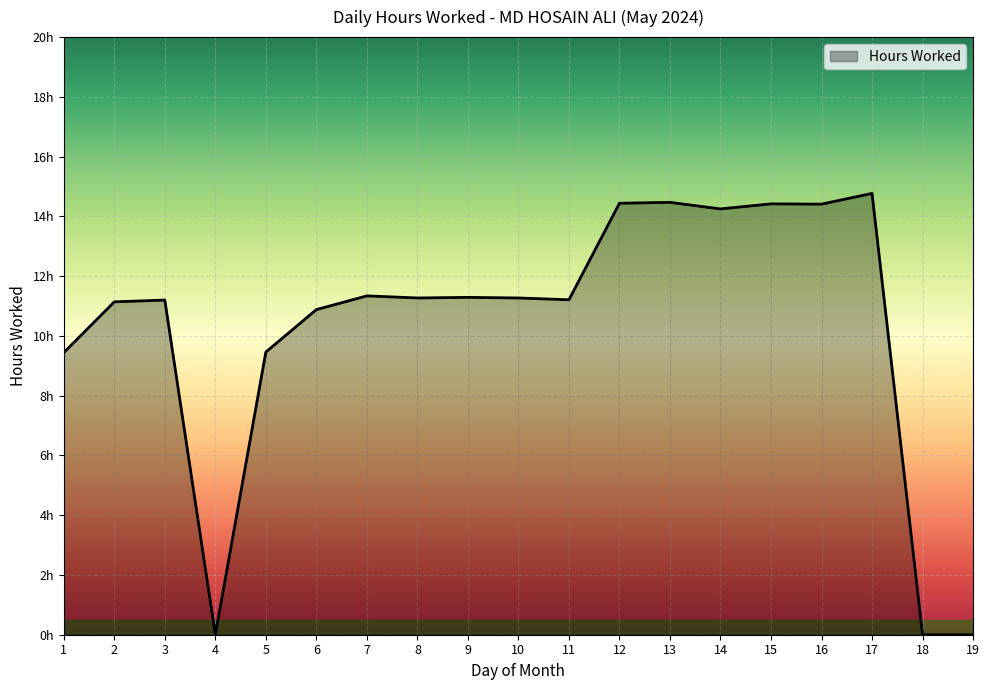

Is this an area chart (filled region under the line)?

Yes